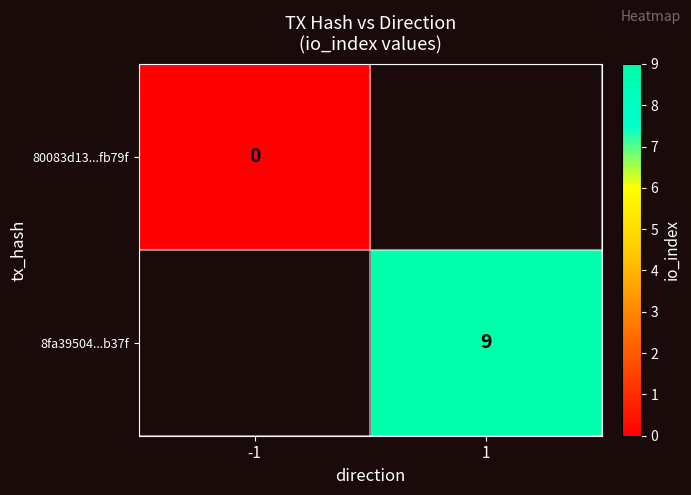

True or false: 8fa39504...b37f has a value of 4 at 1.

False